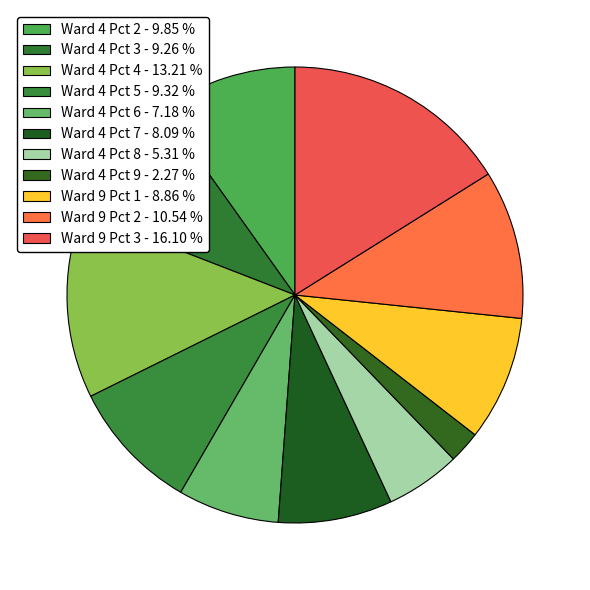

To the nearest percent, what portion does Ward 4 Pct 8 represent?

5%